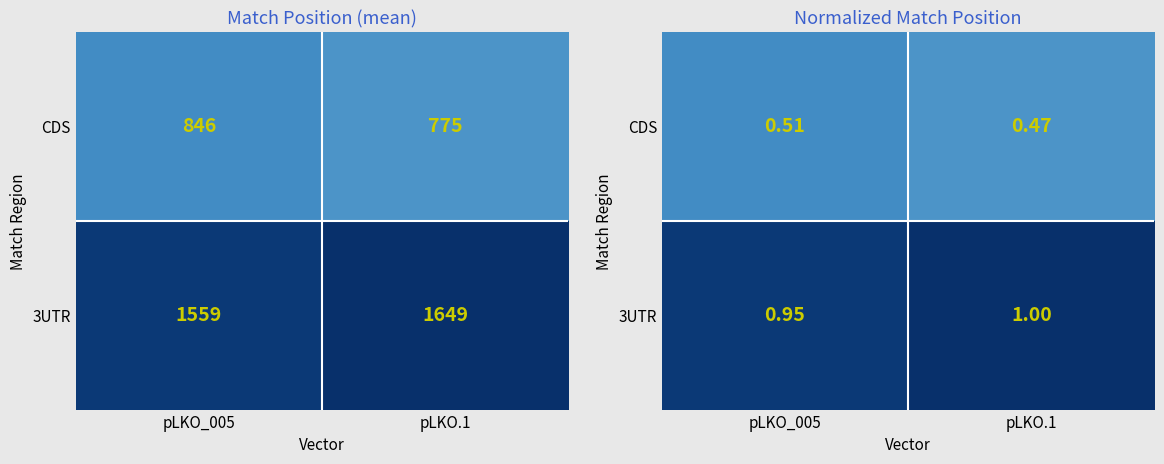

At which label does 3UTR reach its peak?

pLKO.1